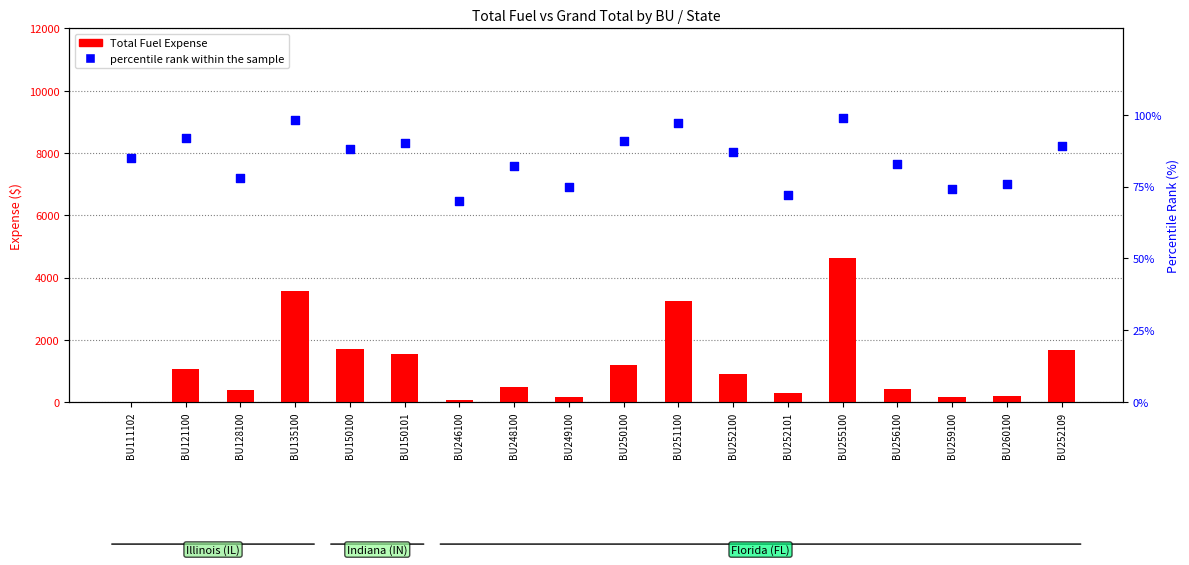

At which category is the sum across all series the highest?

BU255100